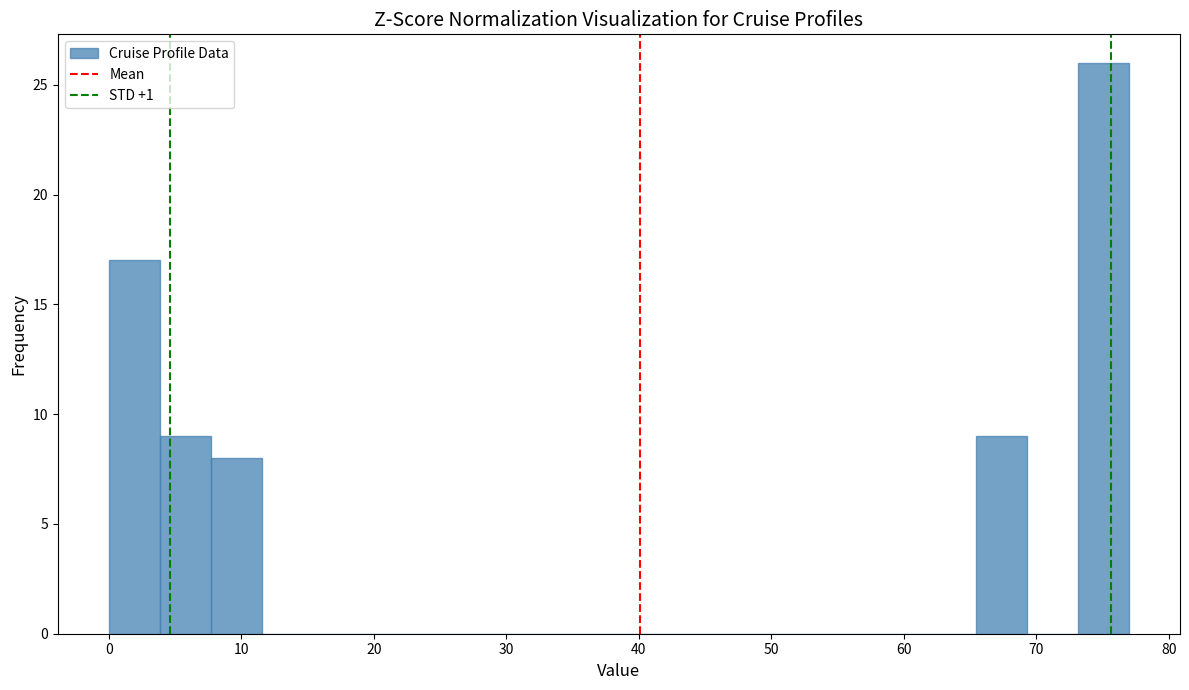

Read against the x-axis, roughly where is the centre of the tallest bar?

75